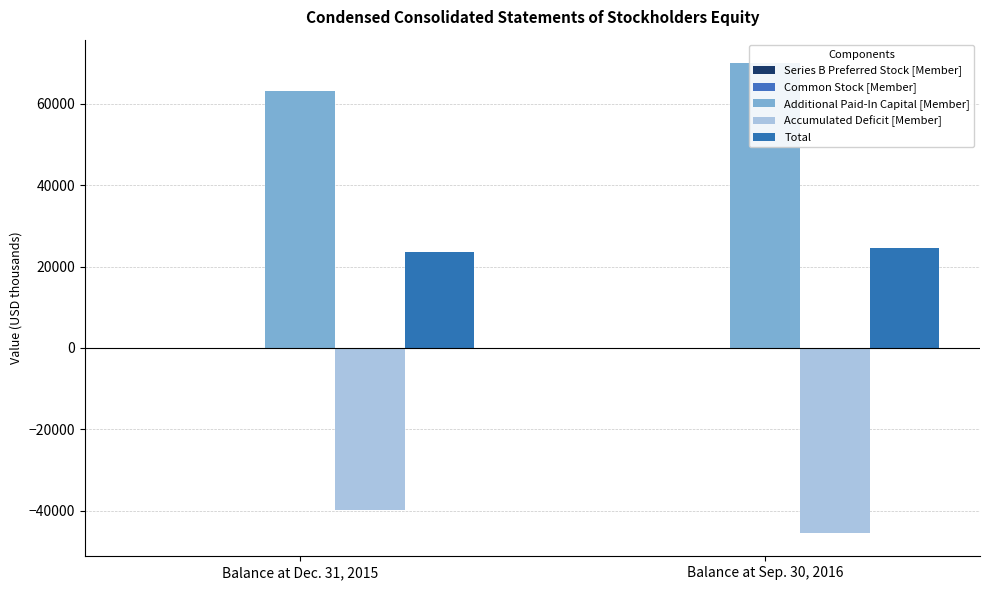

Reading left to right, extract all data points from this chart.

Series B Preferred Stock [Member]: 2	2
Common Stock [Member]: 18	21
Additional Paid-In Capital [Member]: 63285	70040
Accumulated Deficit [Member]: -39763	-45483
Total: 23542	24580